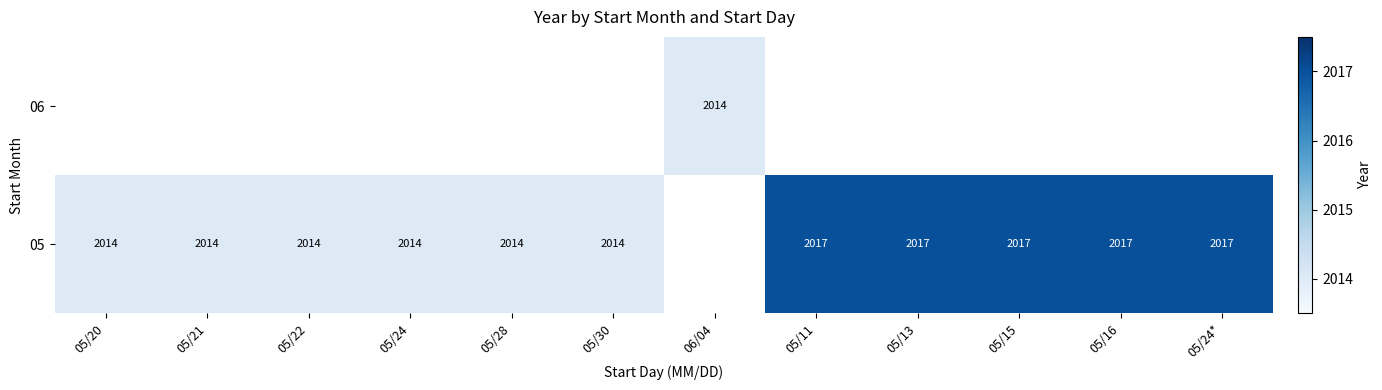

Between 05/16 and 05/28, which is larger?

05/16